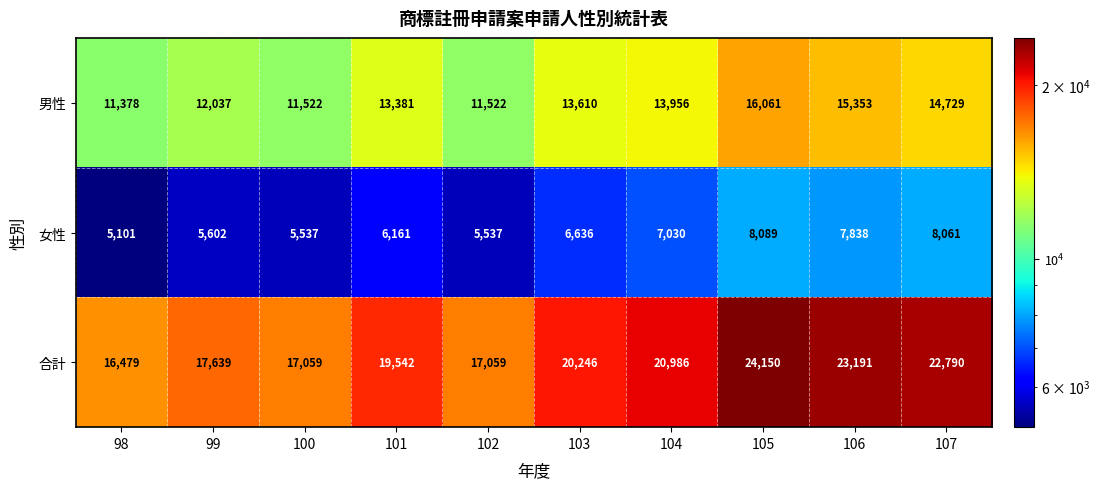

What is the sum of the 男性 values at 105 and 107?

30790